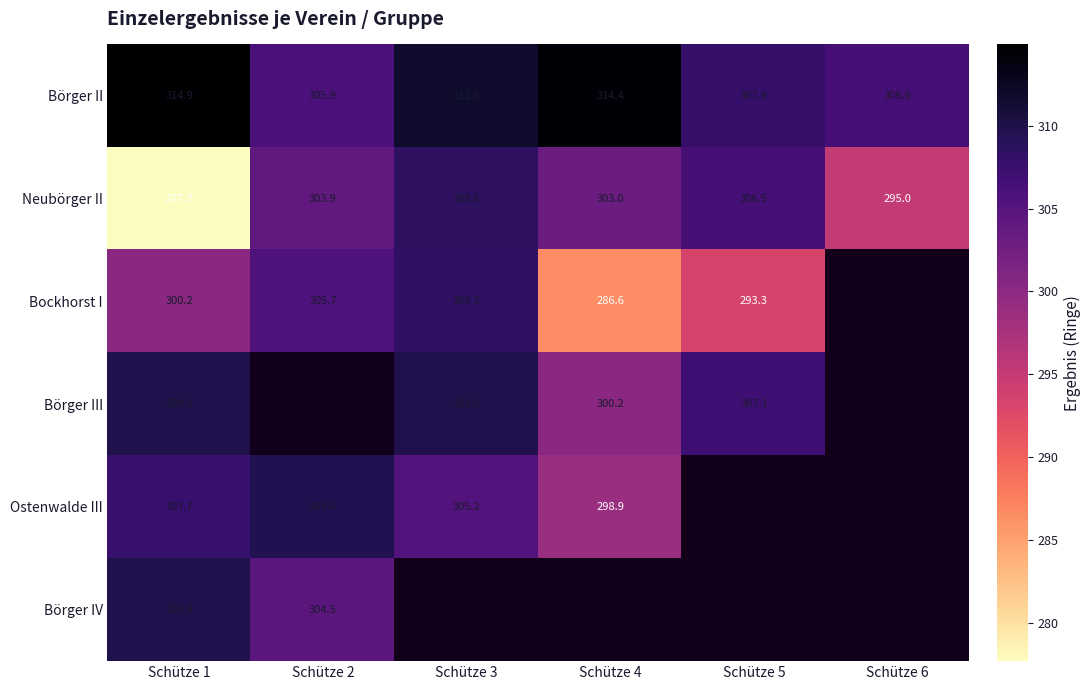

What is the difference between the Bockhorst I values at Schütze 3 and Schütze 1?

8.1